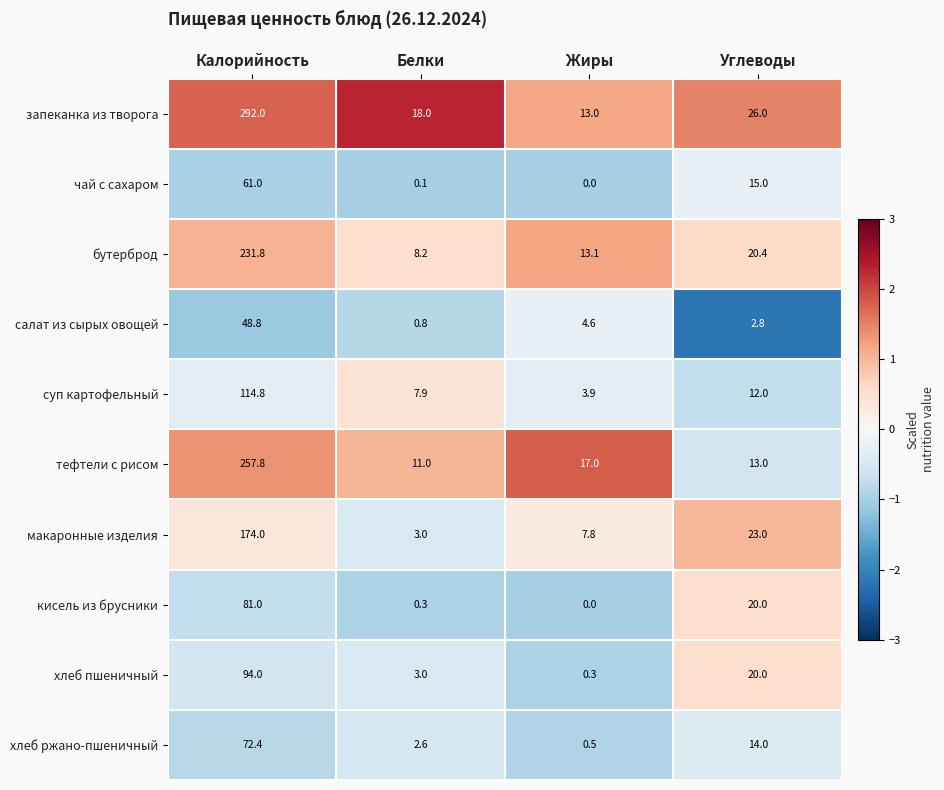

Which series has the largest range (max minus min)?

запеканка из творога